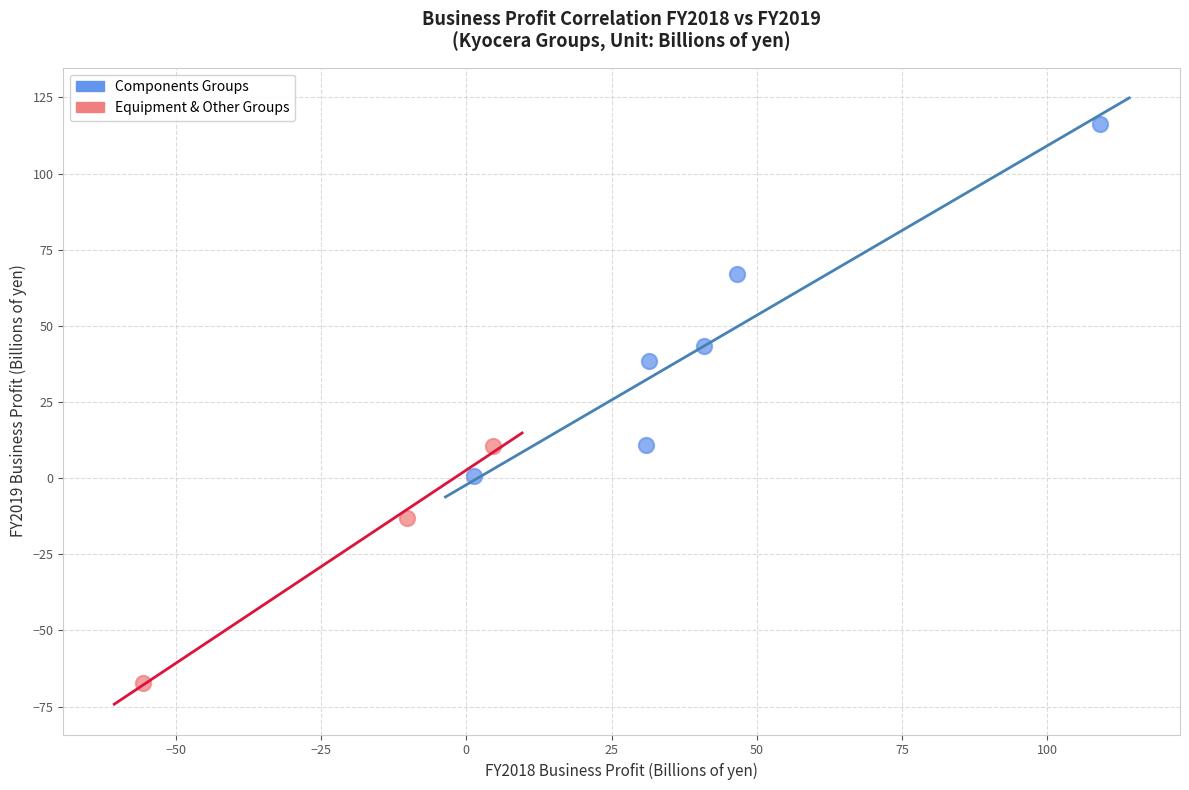

Which series contains the lowest Y value?

Equipment & Other Groups